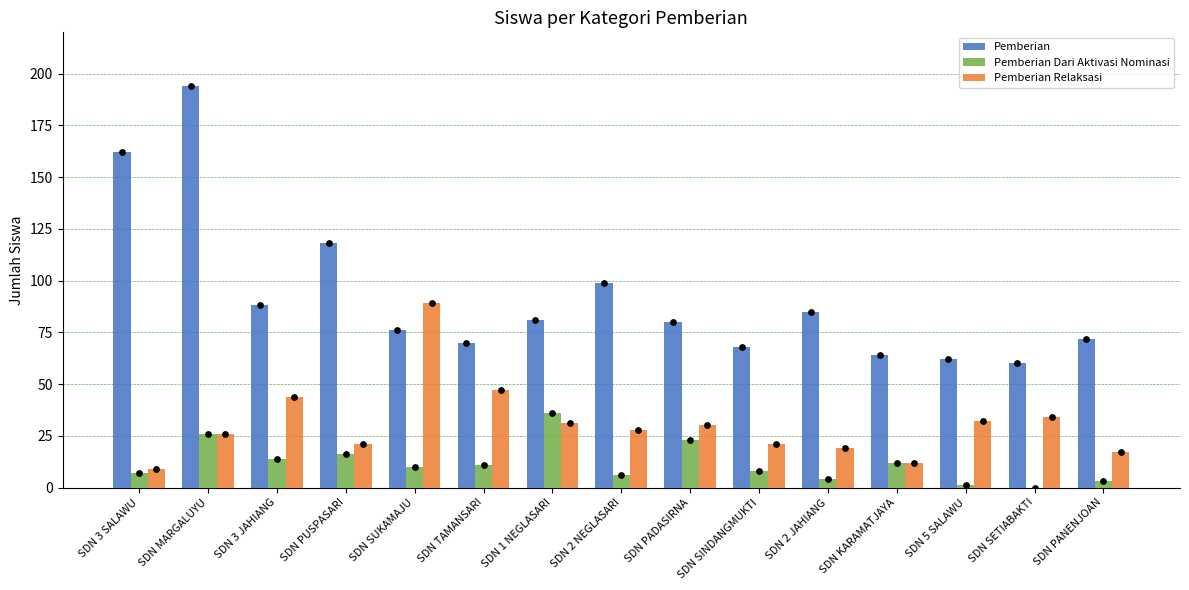

At how many categories does at least one series exceed 154?

2